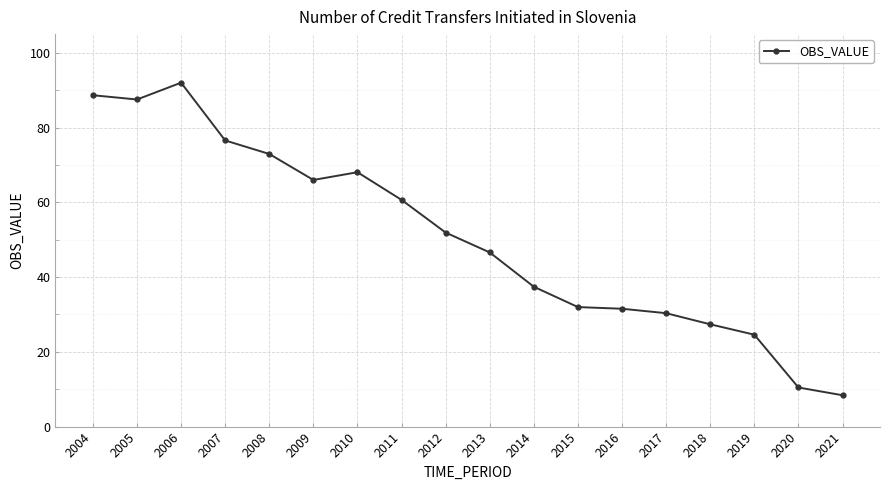

Is it true that the value at 2010 is 105.9?

False